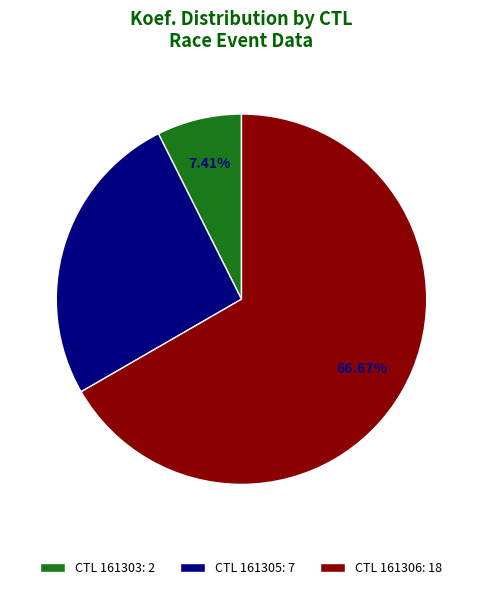

Approximately how many times larger is the value at CTL 161306: 18 compared to CTL 161305: 7?

2.6